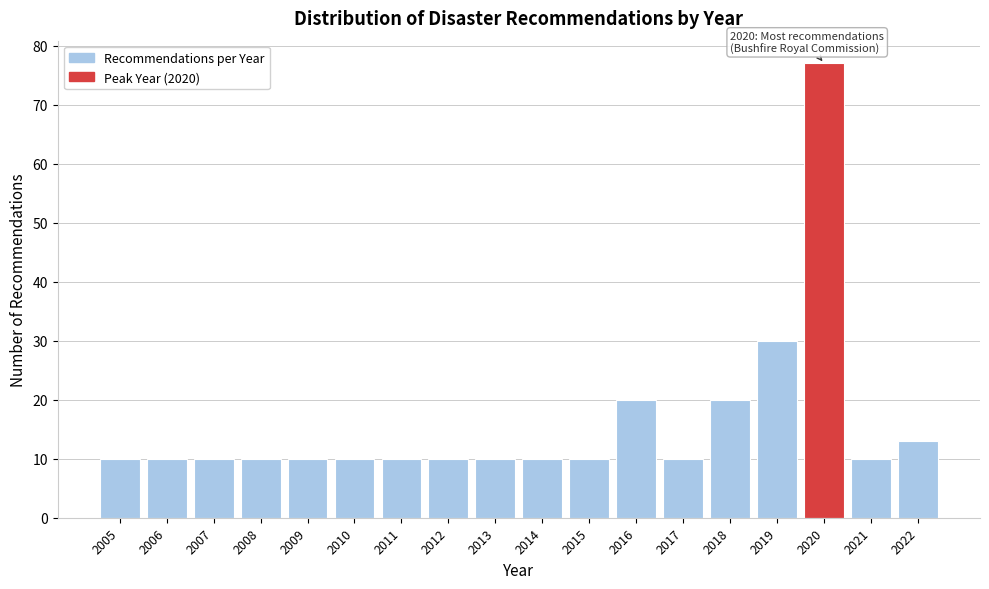

Reading left to right, what are all the values shown in this chart?

2005=10	2006=10	2007=10	2008=10	2009=10	2010=10	2011=10	2012=10	2013=10	2014=10	2015=10	2016=20	2017=10	2018=20	2019=30	2020=77	2021=10	2022=13